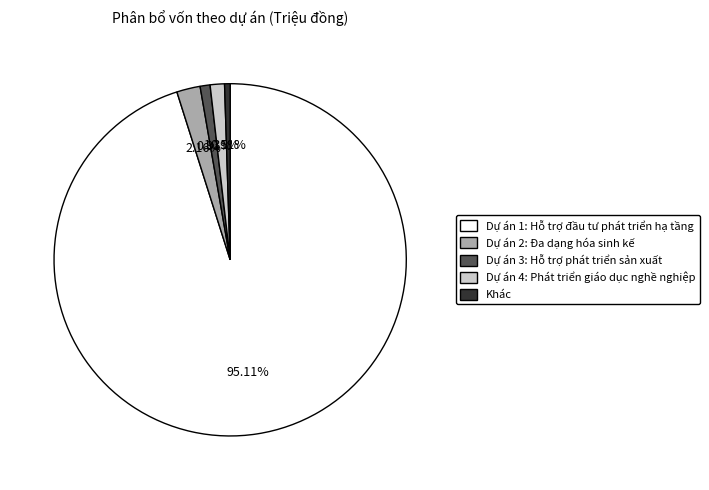

Does Dự án 1: Hỗ trợ đầu tư phát triển hạ tầng account for over 50% of the chart?

Yes